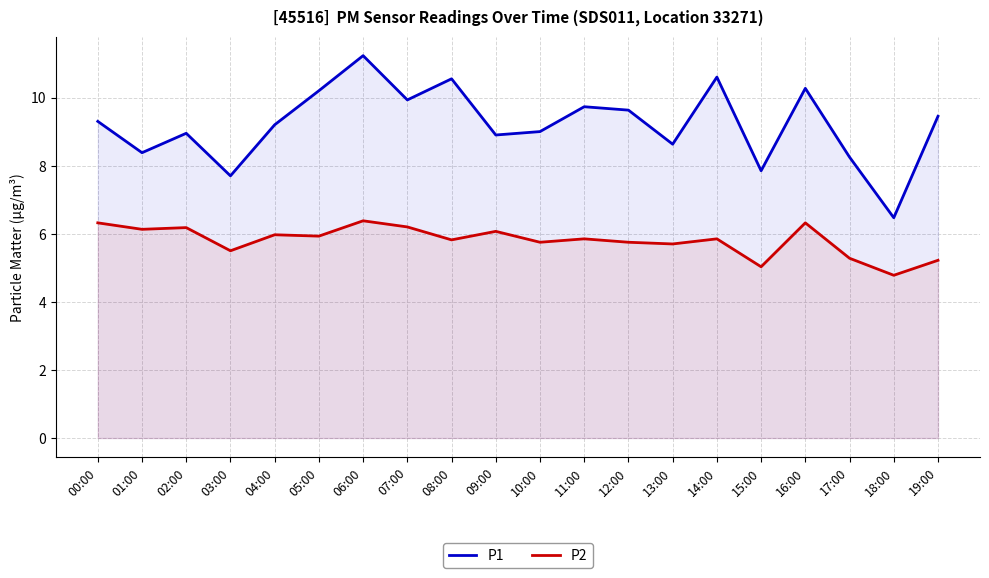

Which series changed the most between 13:00 and 17:00?

P2